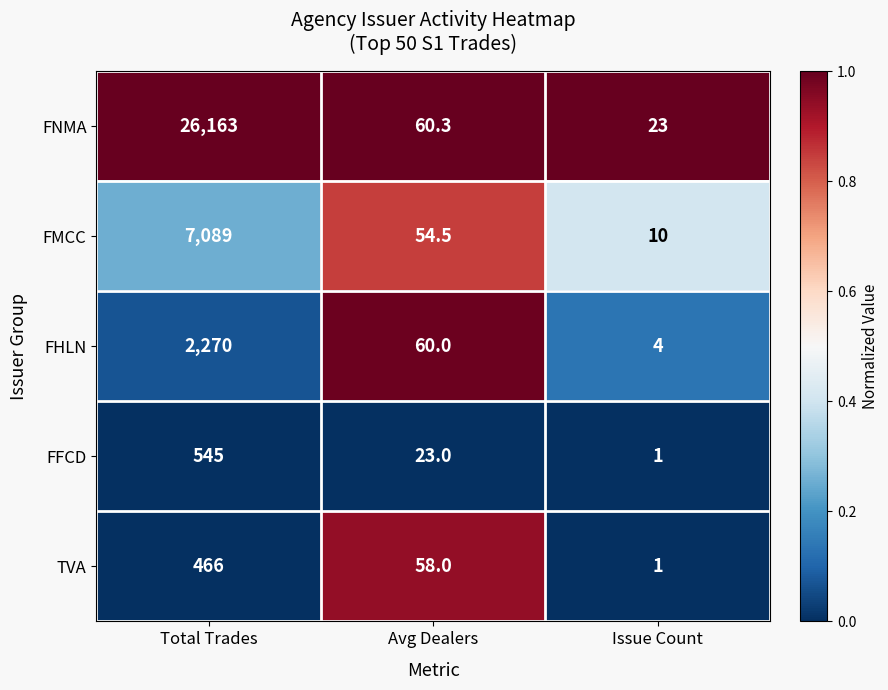

What is the minimum value for FNMA?

23.0